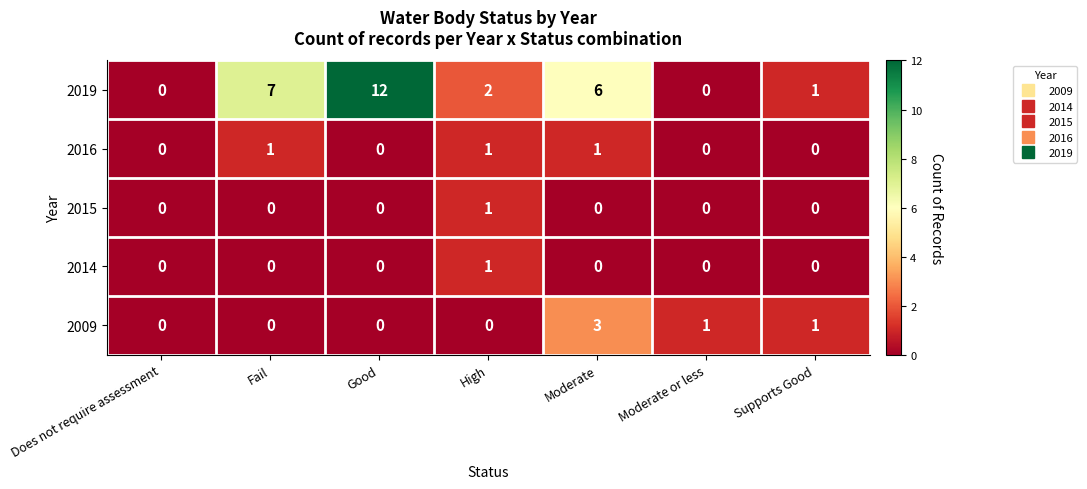

Which series has the widest spread of values?

2019